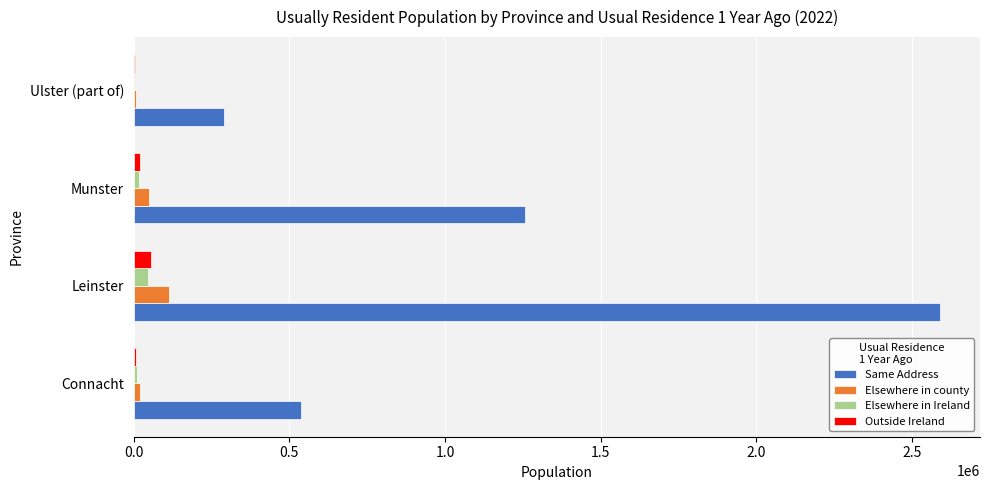

What are all the series names shown in the legend?

Same Address, Elsewhere in county, Elsewhere in Ireland, Outside Ireland